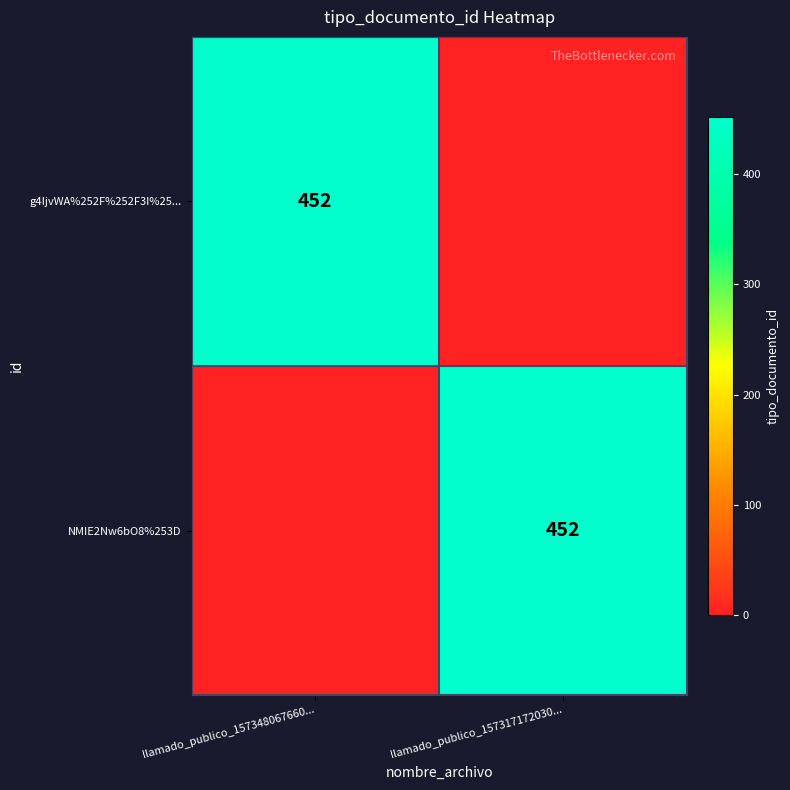

True or false: NMIE2Nw6bO8%253D has a value of 279 at llamado_publico_157317172030....

False